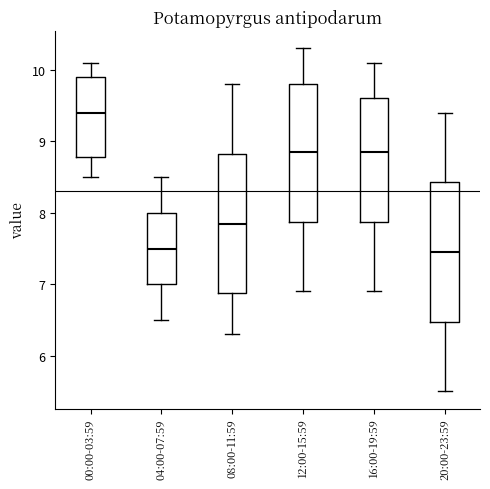

Which box's median line is the highest?

00:00-03:59